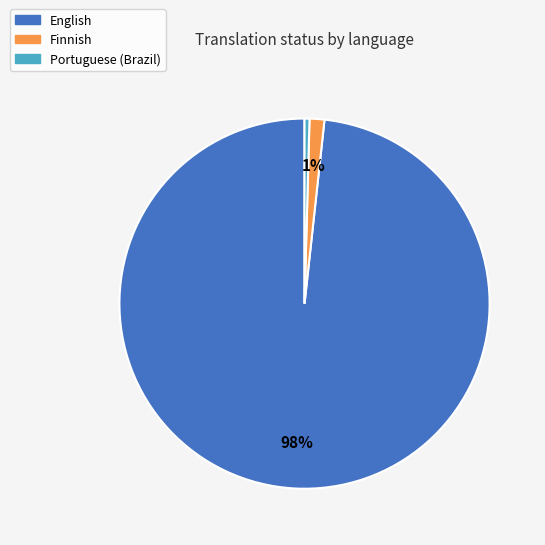

To the nearest percent, what is the average slice percentage?

33%